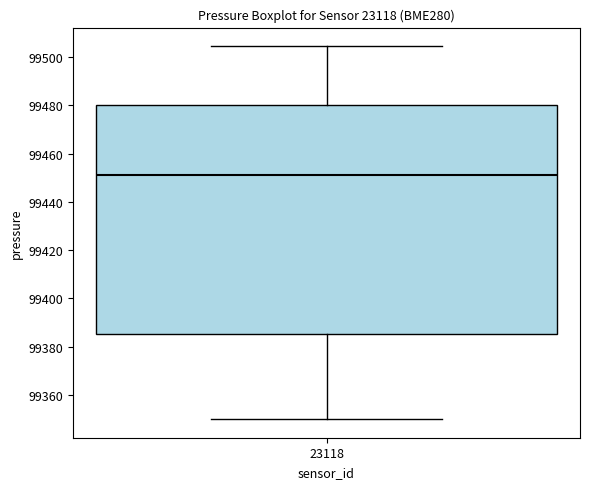

Where is the lower edge of the box at x = 23118 on the y-axis? The values are not printed on the chart, so give them approximately, as read against the axis.

99386